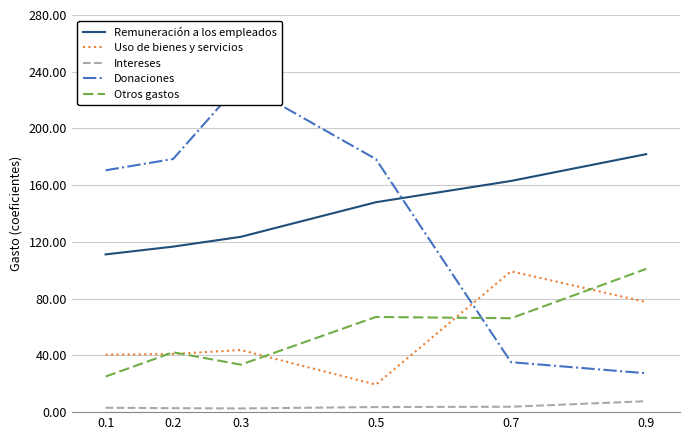

What is the highest value of the Donaciones series?

232.4